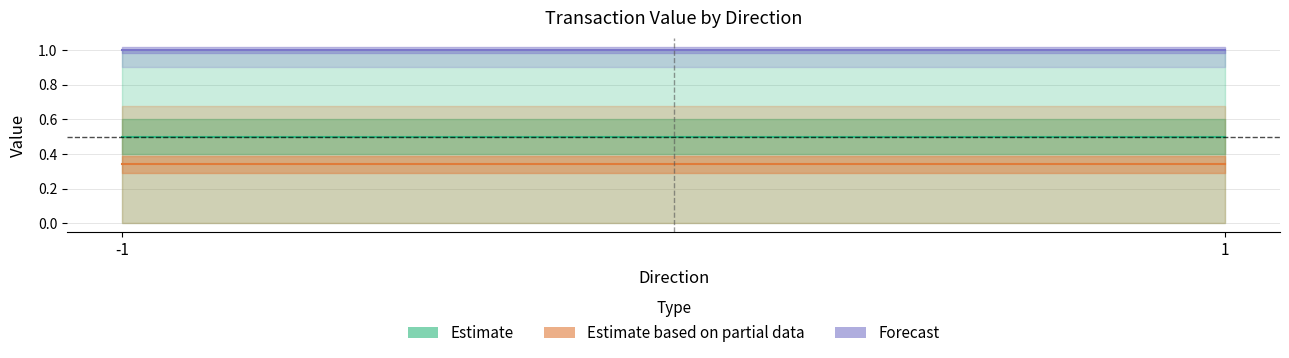

What is the average value of the Estimate series?

0.5